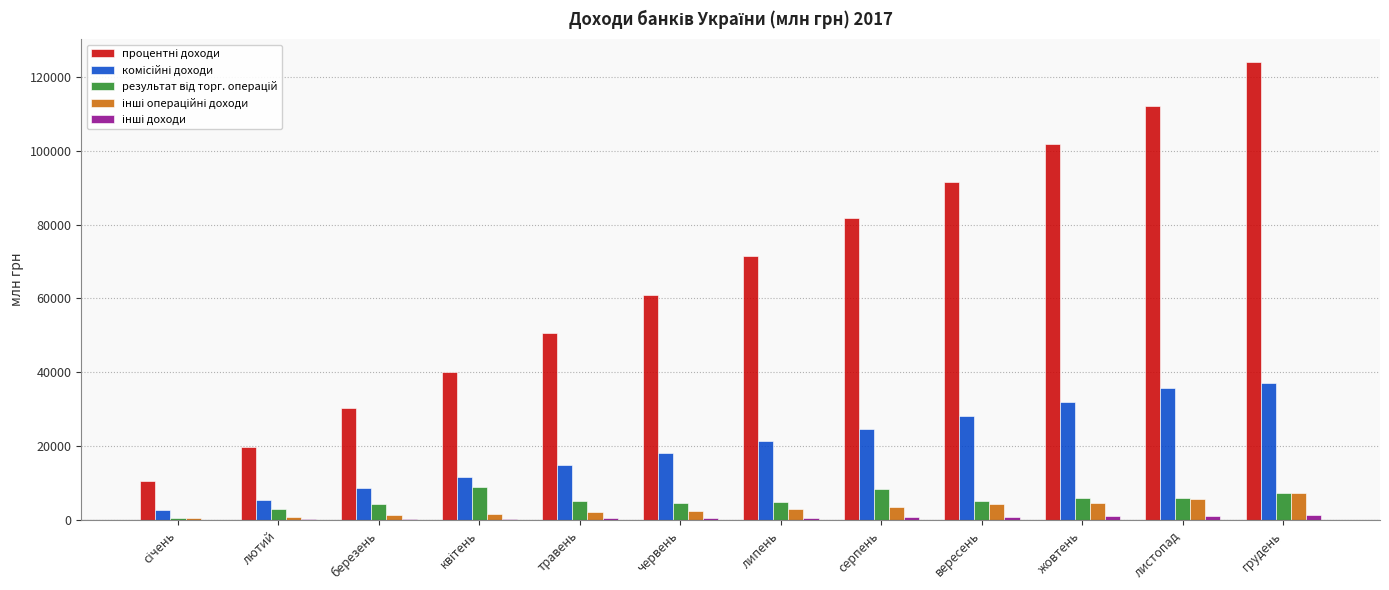

What is the maximum value shown in the chart?

124009